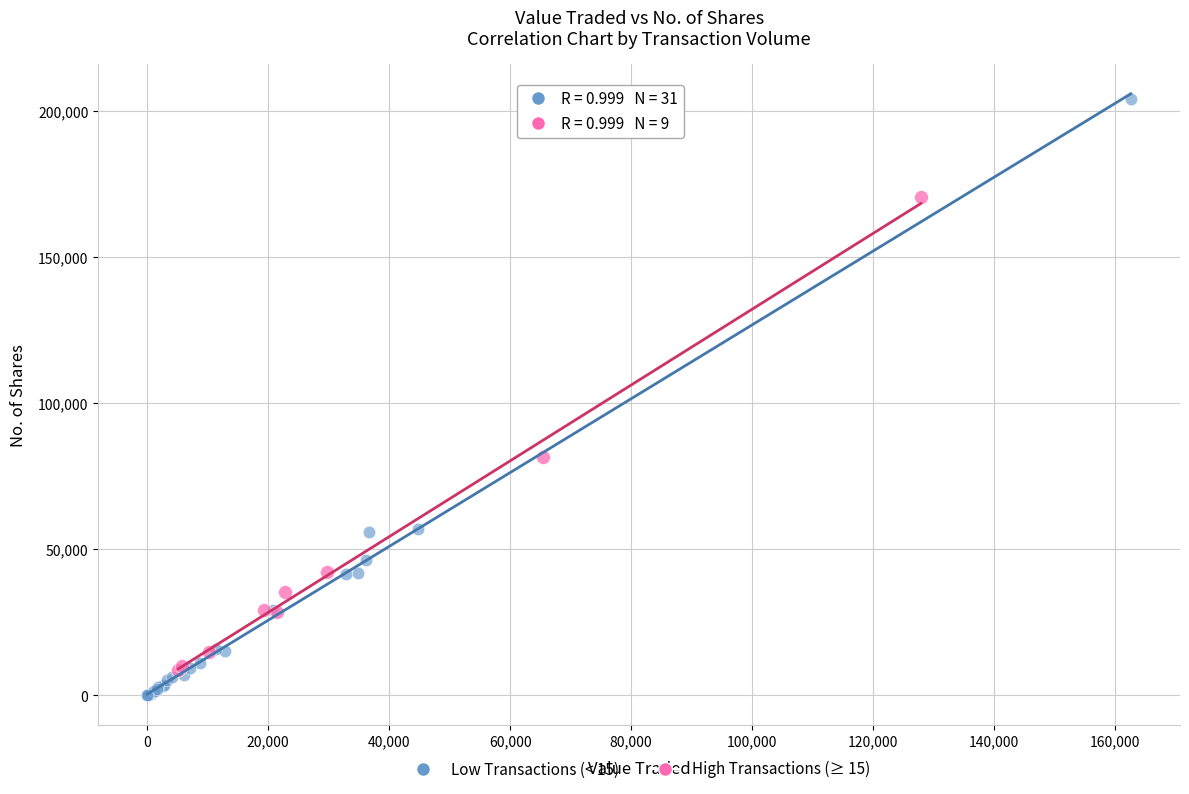

Which series reaches the maximum Y coordinate?

Low Transactions (< 15)